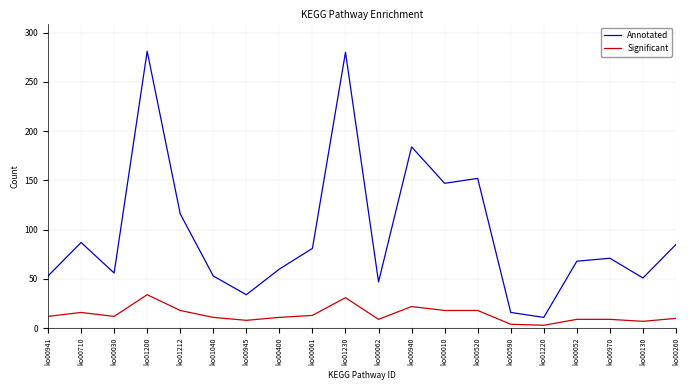

Does the chart display data point markers on the line(s)?

No